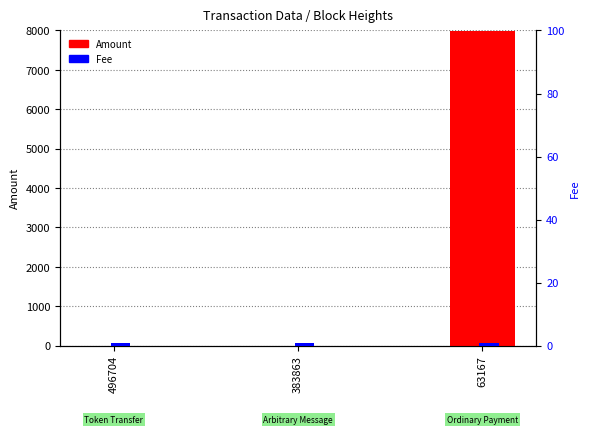

The Fee series shows 1 at 496704. True or false?

False